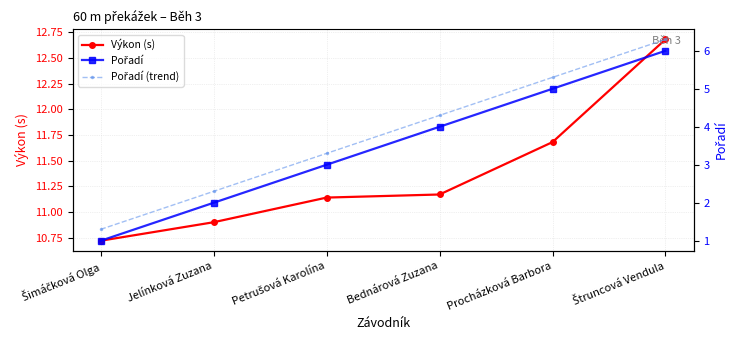

What position from the left is Jelínková Zuzana?

2